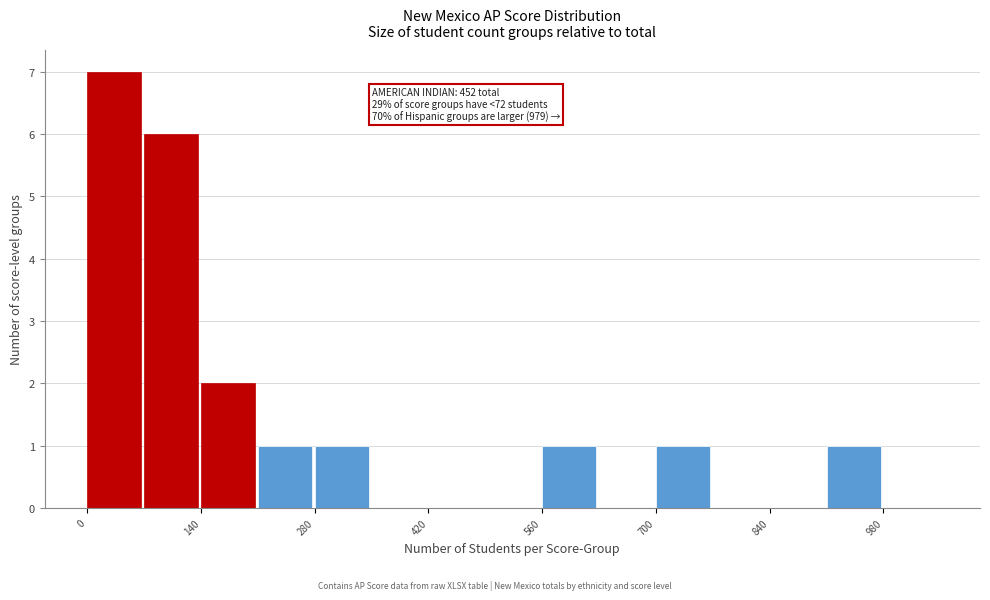

Around what value on the x-axis is the tallest bar? Give the approximate position of its centre, as read against the axis.

40